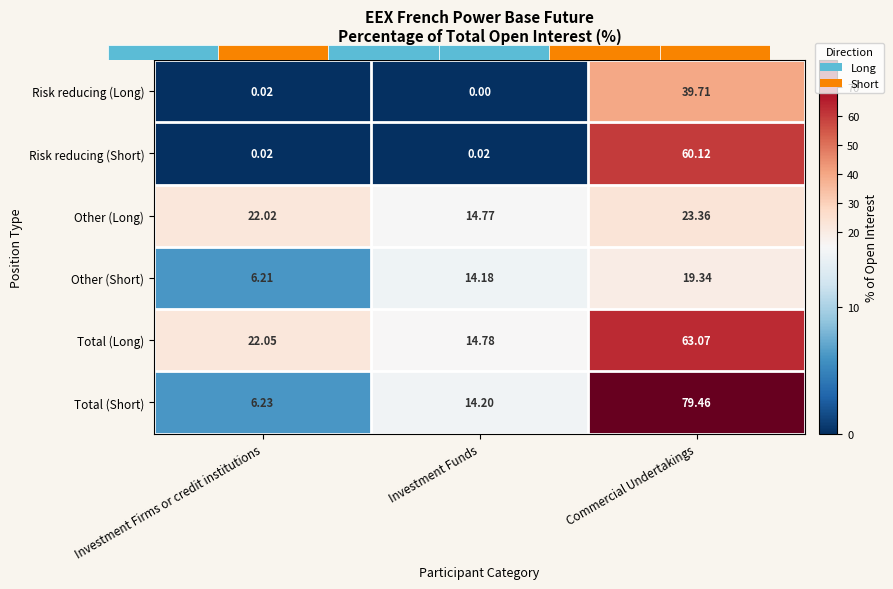

What is the spread (max minus min) of values at Commercial Undertakings?

60.1